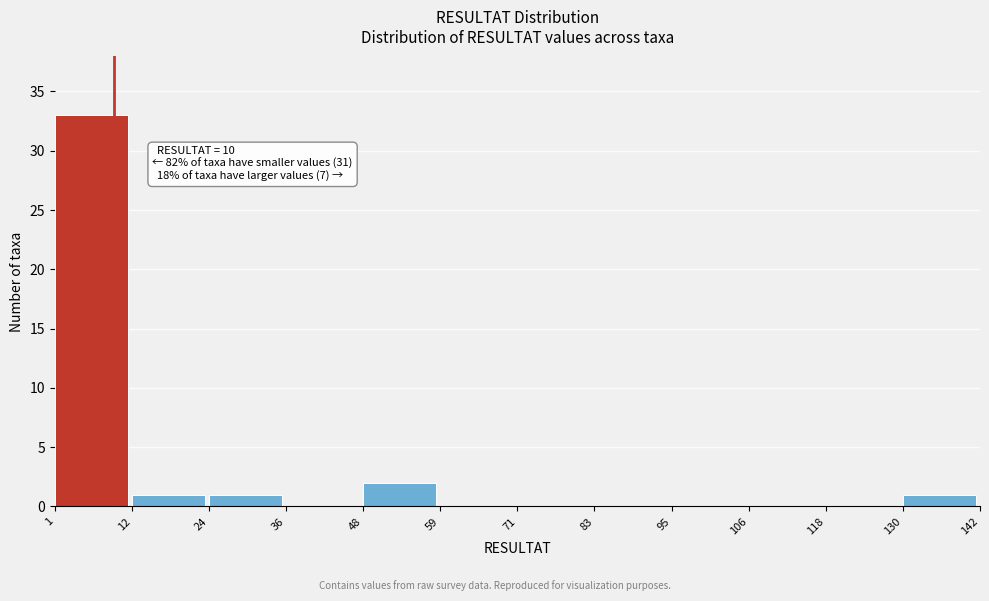

Which range on the x-axis has the tallest bar?

1 to 12